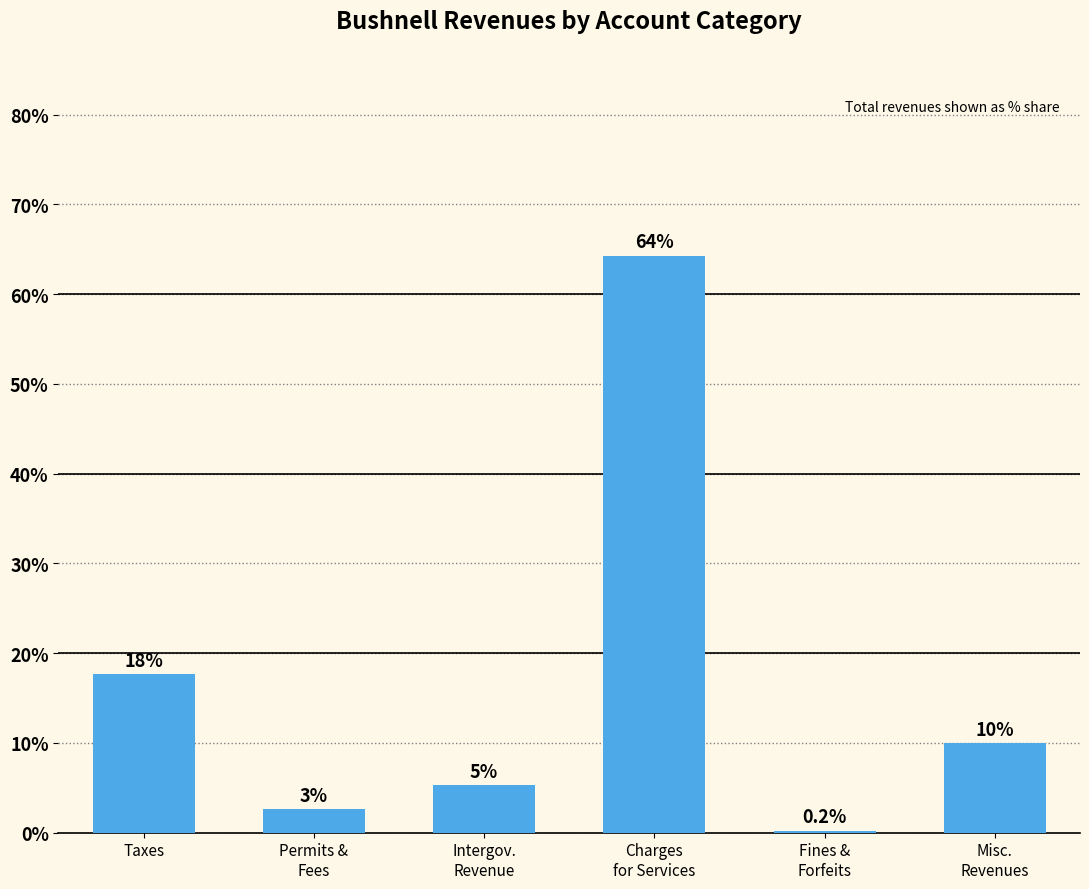

What is the greatest value displayed?

64.3